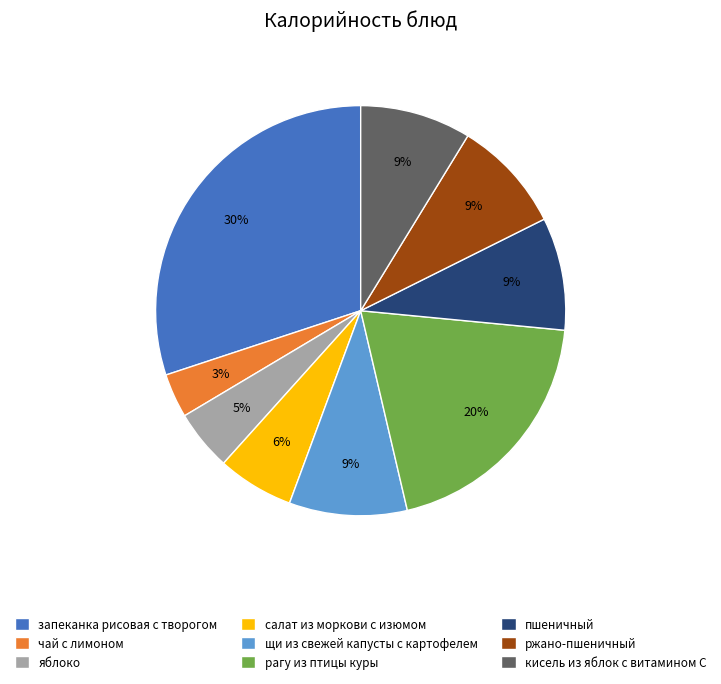

To the nearest percent, what is the difference between the largest and smallest slice percentages?

27%